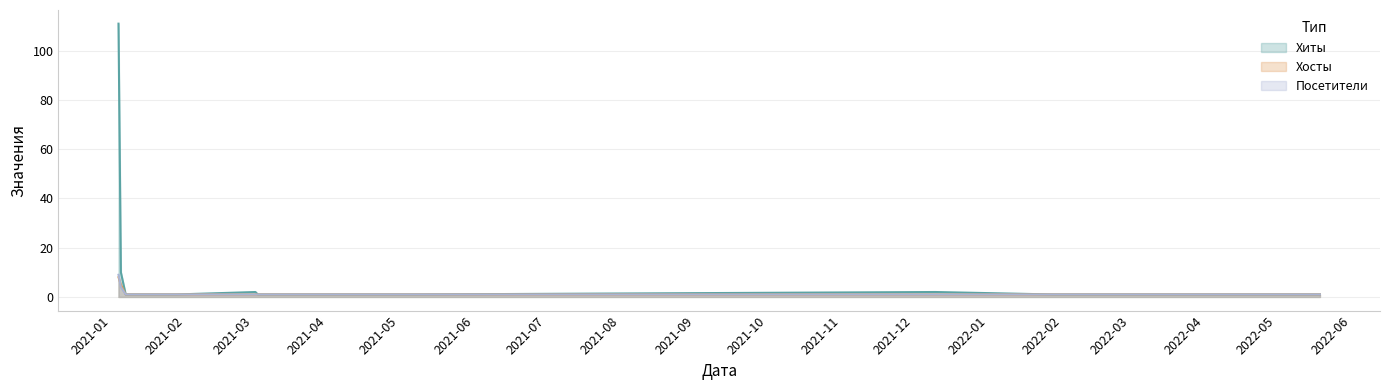

What is the lowest value of the Хосты series?

1